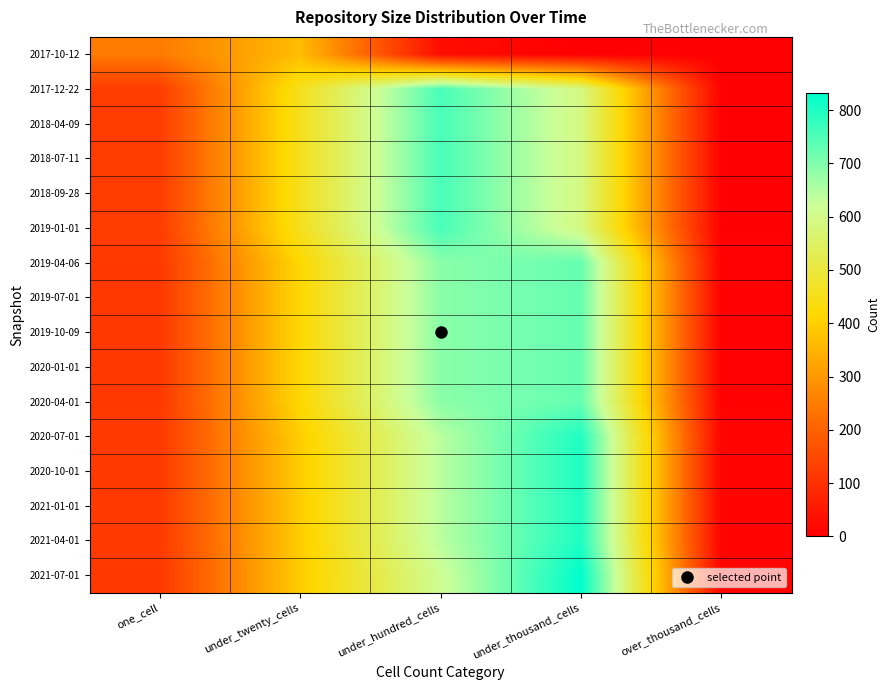

Which series has the largest range (max minus min)?

2021-07-01